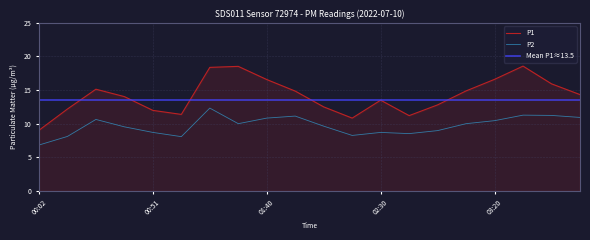

Rank the series by their maximum value, from highest to lowest.

P1, P2